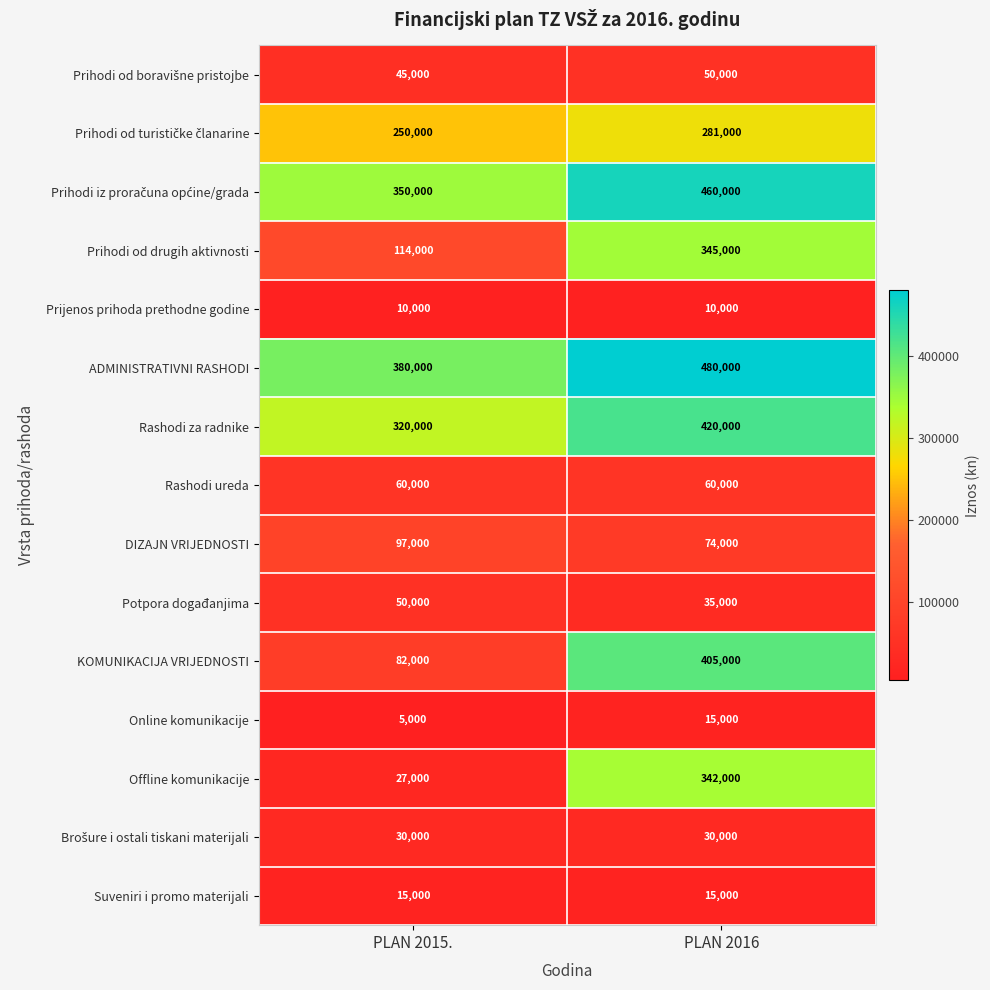

How many categories are shown in the chart?

2